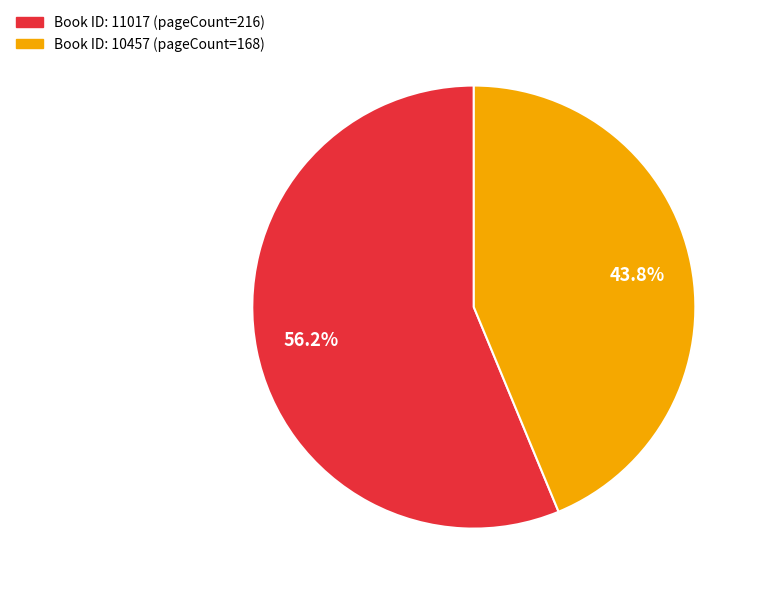

Is there any slice that represents more than half of the pie?

Yes